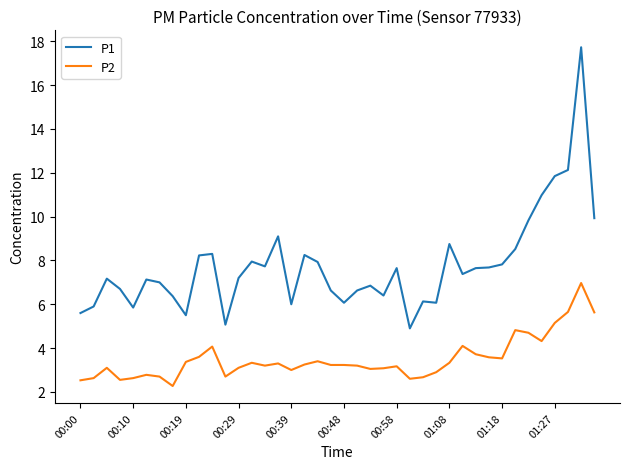

Does the chart display data point markers on the line(s)?

No